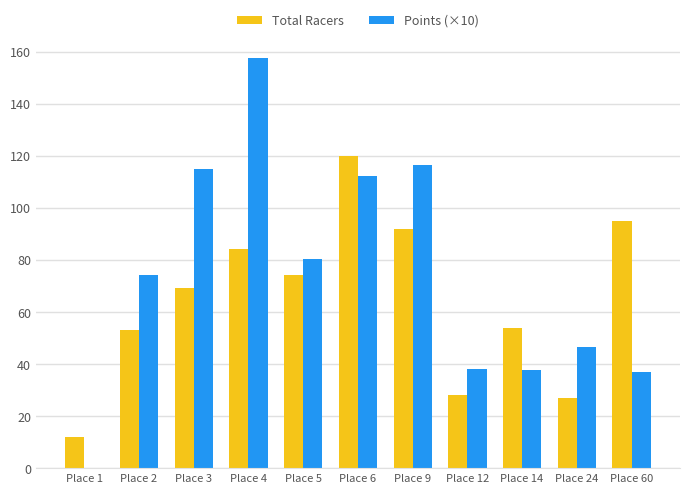

At which label does Points (×10) reach its peak?

Place 4